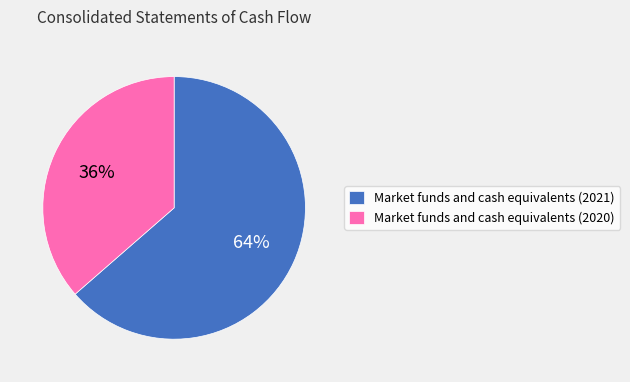

True or false: Market funds and cash equivalents (2020) accounts for 22% of the total.

False